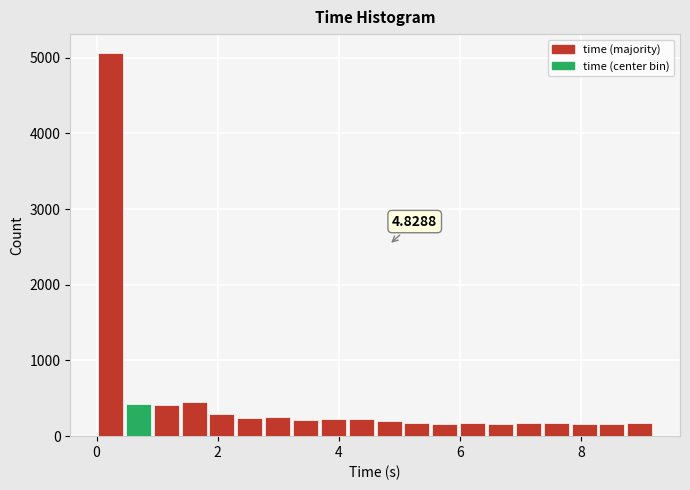

Around what value on the x-axis is the tallest bar? Give the approximate position of its centre, as read against the axis.

0.2